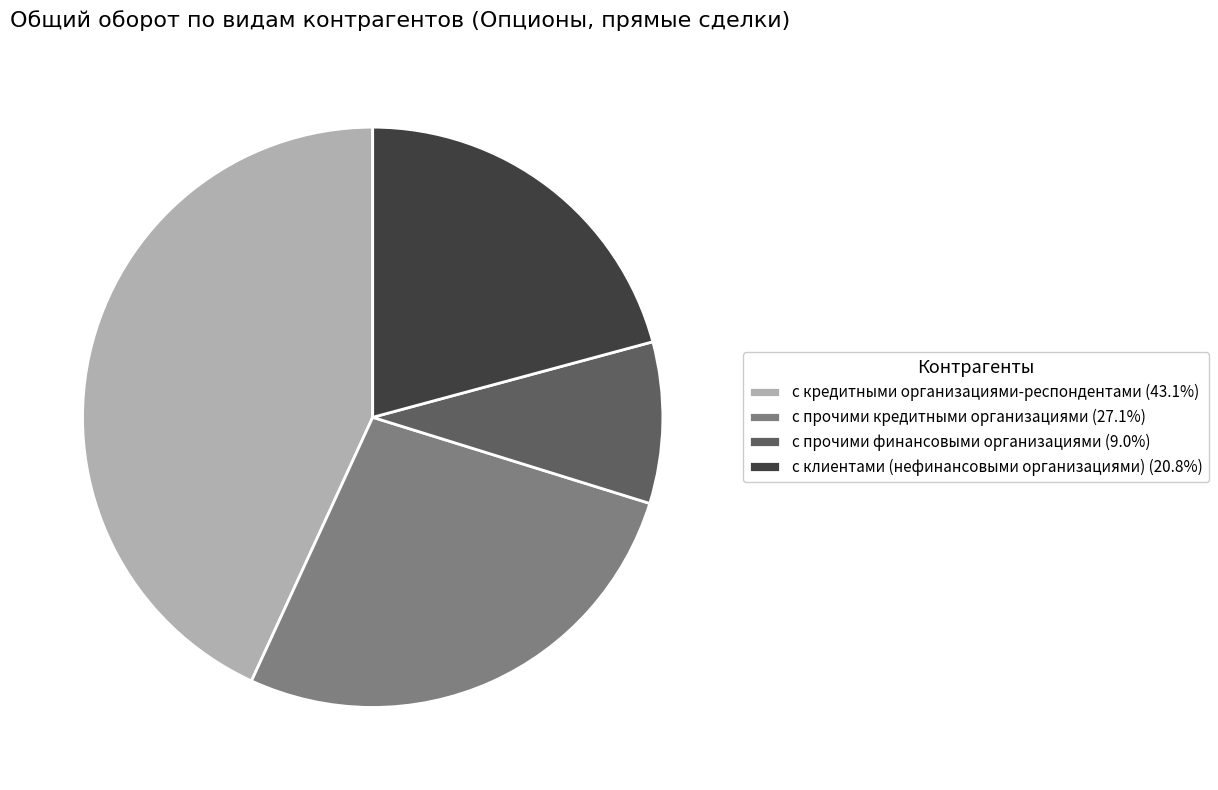

What is the ratio of the value at с кредитными организациями-респондентами (43.1%) to the value at с клиентами (нефинансовыми организациями) (20.8%)?

2.1